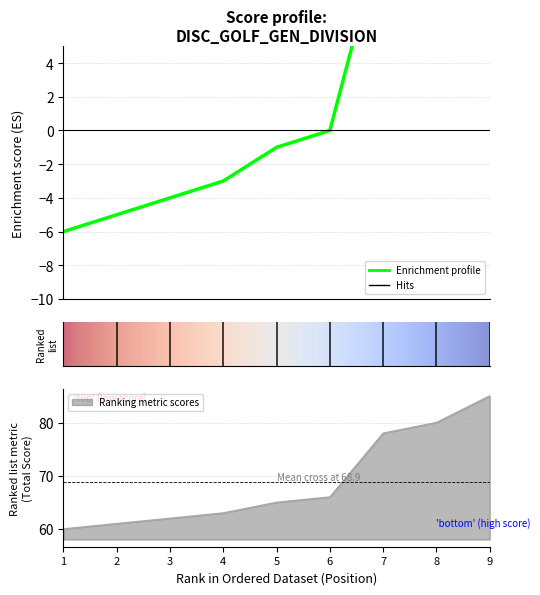

What is the difference between the highest and lowest values at 2?

66